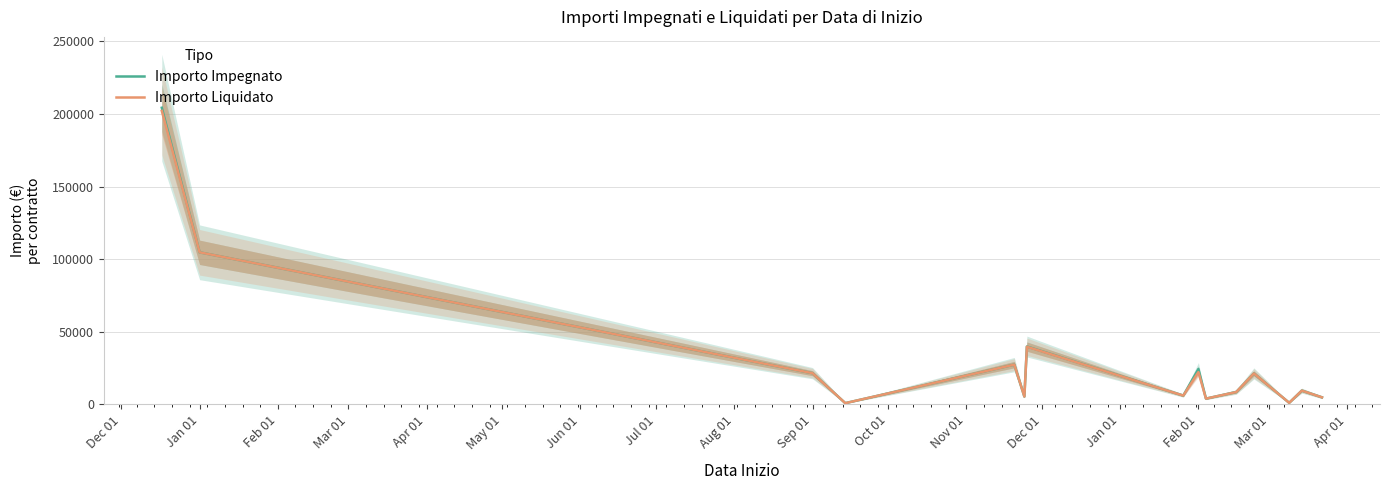

Rank the series by their average value, from highest to lowest.

Importo Impegnato, Importo Liquidato